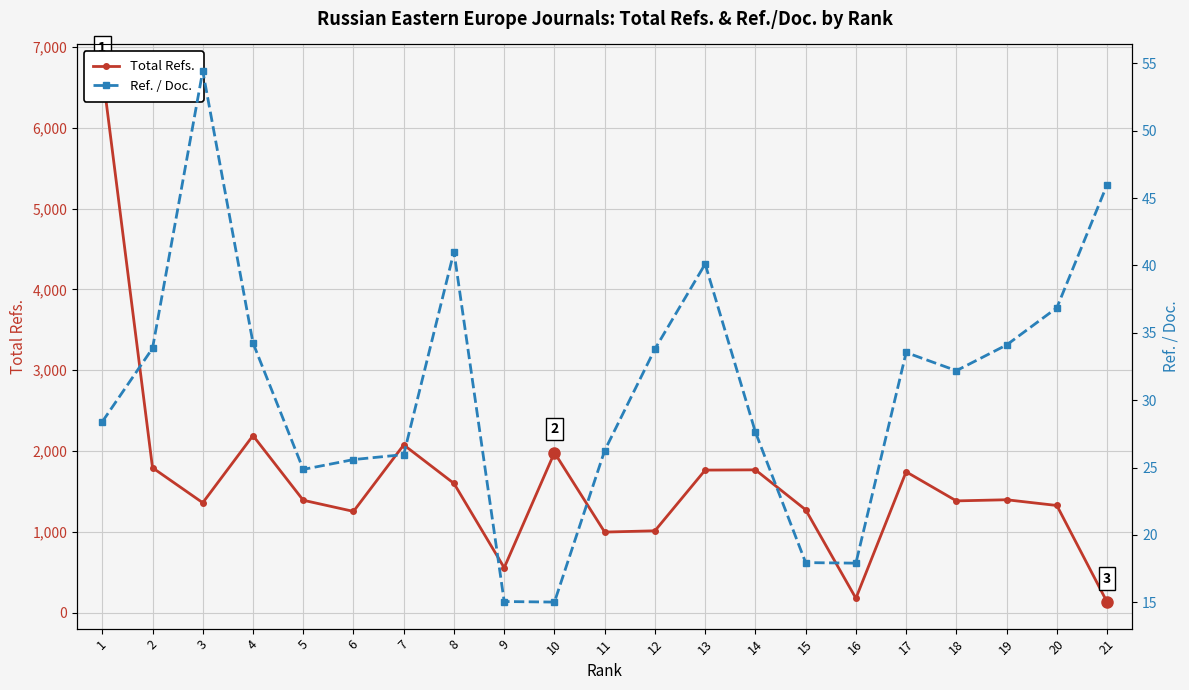

At which category does Total Refs. reach its first local valley?

3